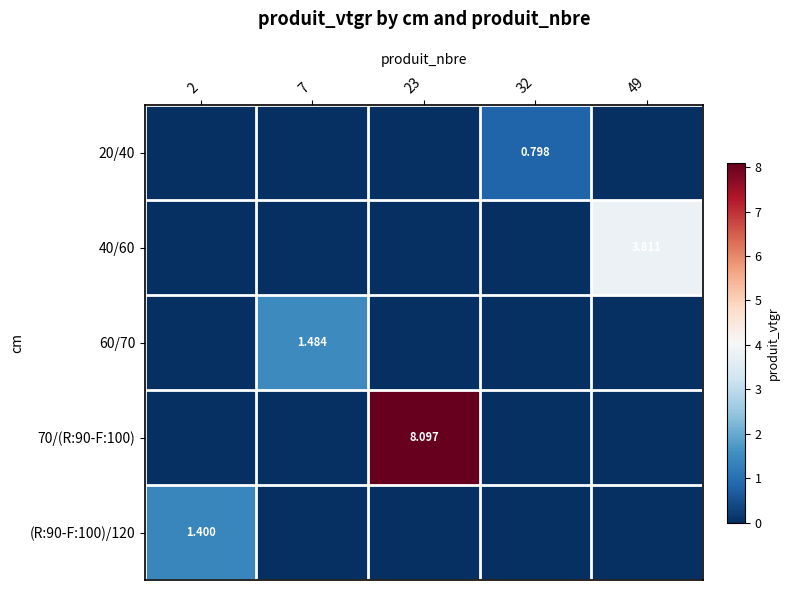

At 32, list the series in order from largest to smallest.

20/40, 40/60, 60/70, 70/(R:90-F:100), (R:90-F:100)/120